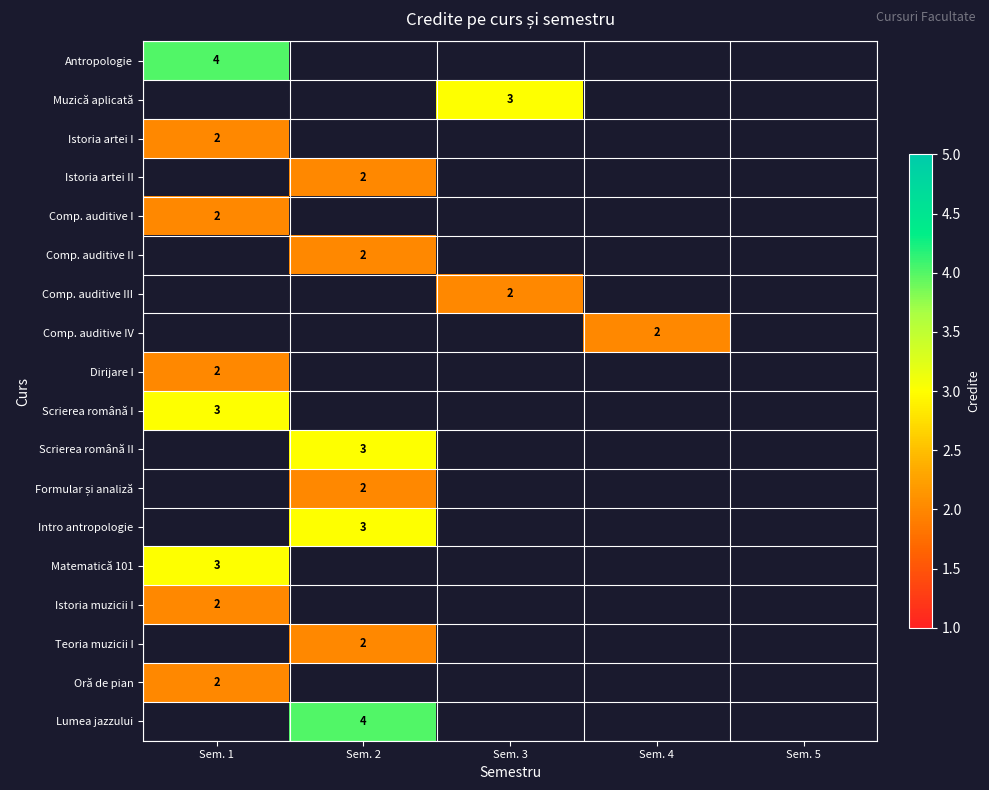

The Dirijare I series shows 2 at Sem. 1. True or false?

True